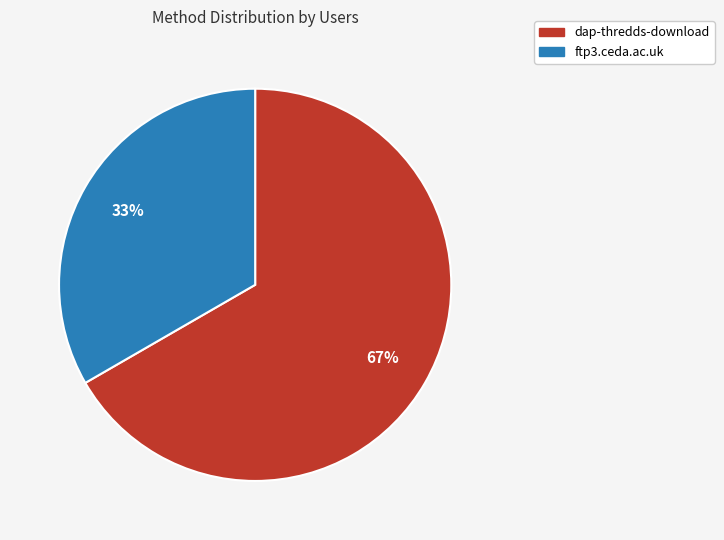

To the nearest percent, what percentage of the pie is dap-thredds-download?

67%